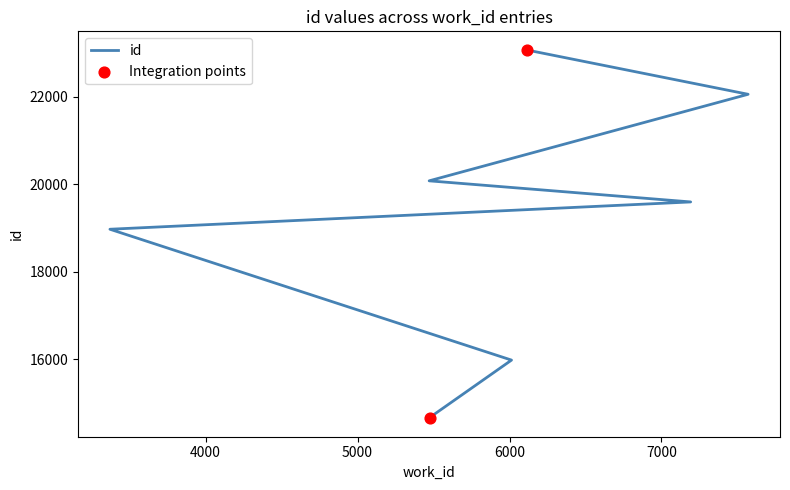

What is the change in value from 5471 to 7570?

+1981